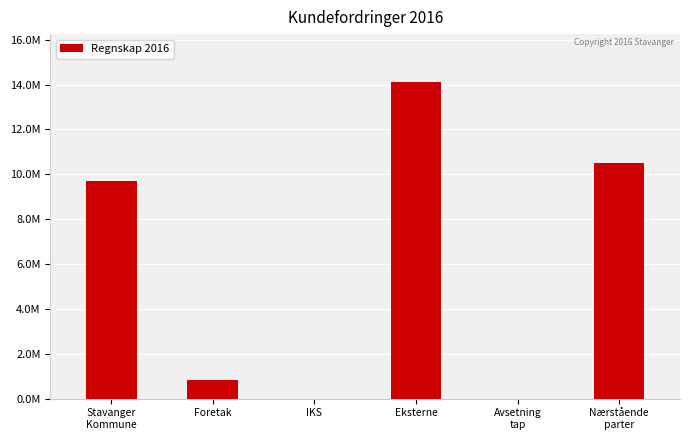

Reading right to left, extract all data points from this chart.

10524299.0	0.0	14131252.2	0.0	840997.0	9683302.0